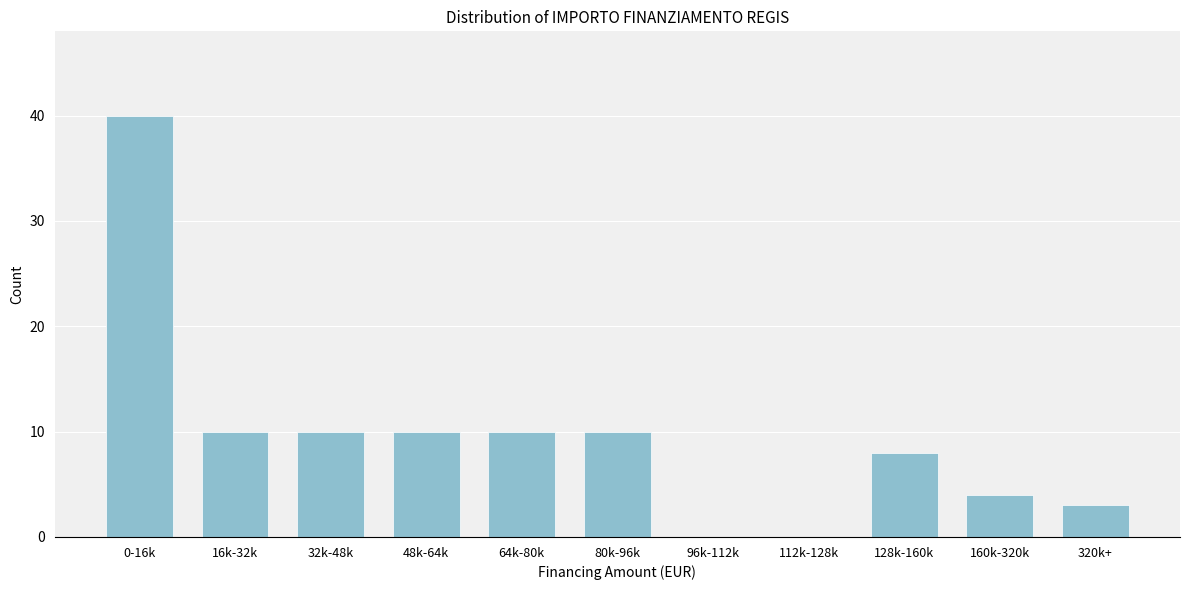

Reading left to right, what are all the values shown in this chart?

0-16k=40	16k-32k=10	32k-48k=10	48k-64k=10	64k-80k=10	80k-96k=10	96k-112k=0	112k-128k=0	128k-160k=8	160k-320k=4	320k+=3